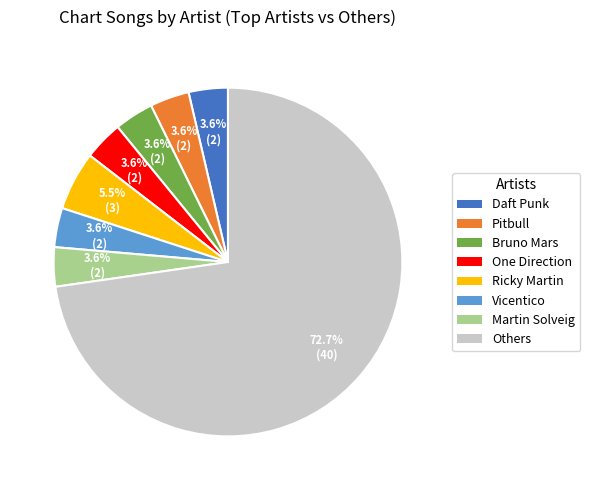

Approximately how many times larger is the value at Bruno Mars compared to Martin Solveig?

1.0